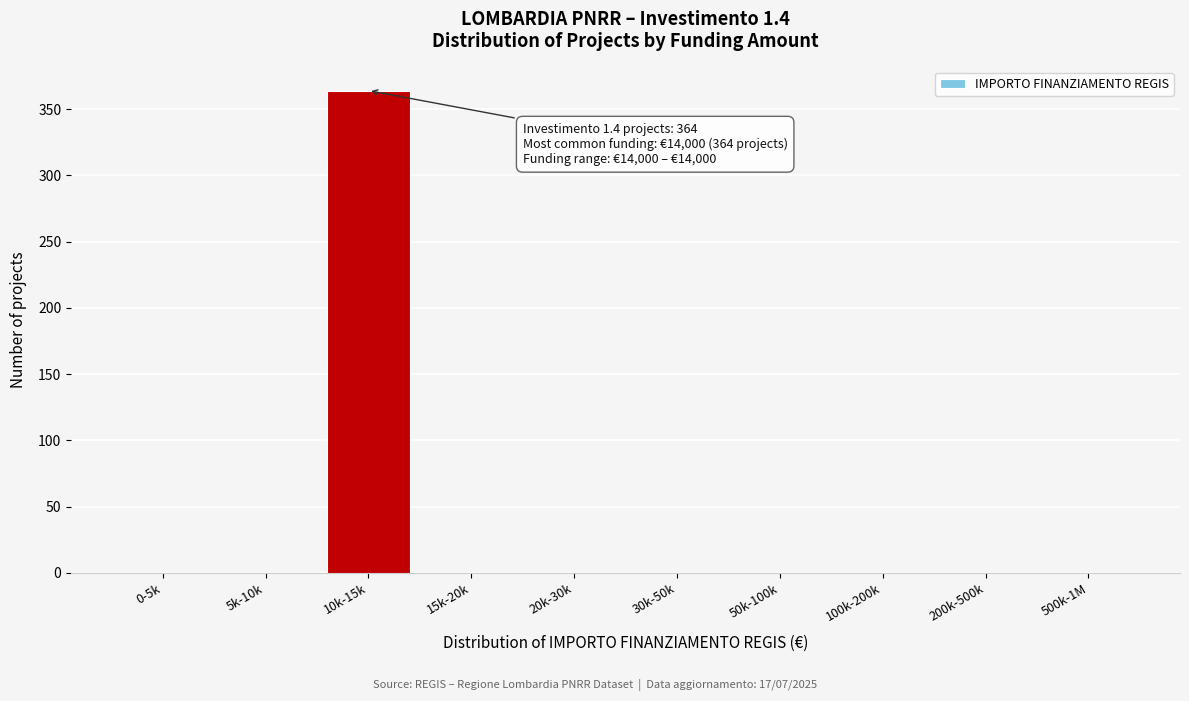

Reading left to right, extract all data points from this chart.

0-5k=0	5k-10k=0	10k-15k=364	15k-20k=0	20k-30k=0	30k-50k=0	50k-100k=0	100k-200k=0	200k-500k=0	500k-1M=0